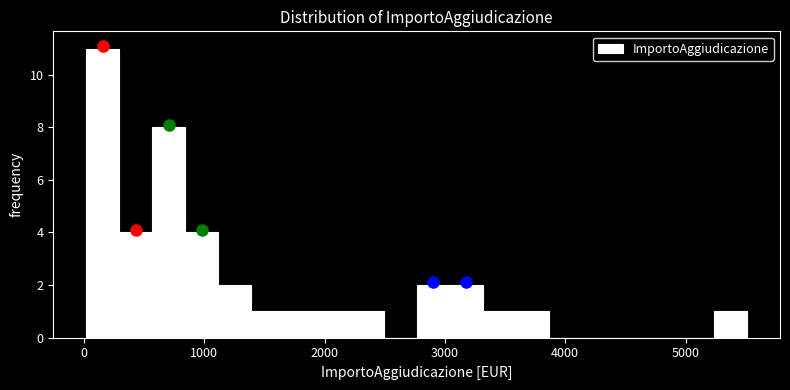

Read against the x-axis, roughly where is the centre of the tallest bar?

200